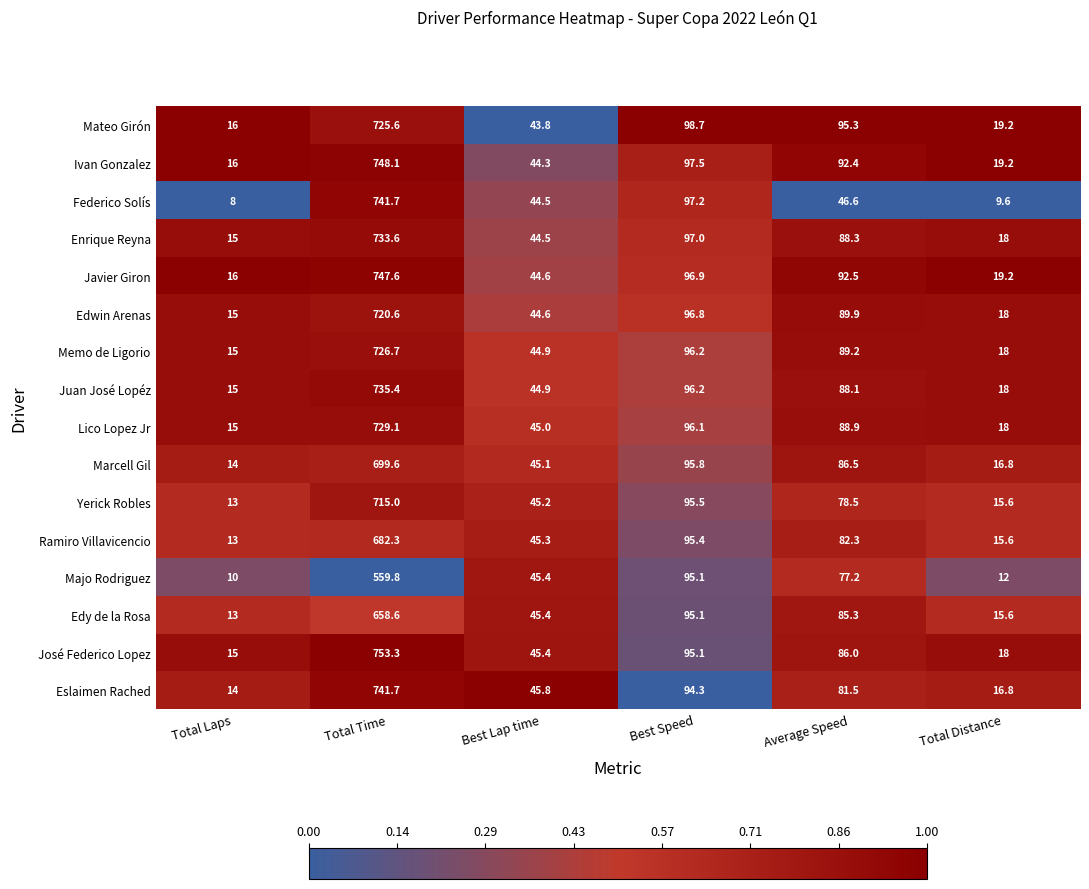

The Yerick Robles series shows 133.6 at Average Speed. True or false?

False